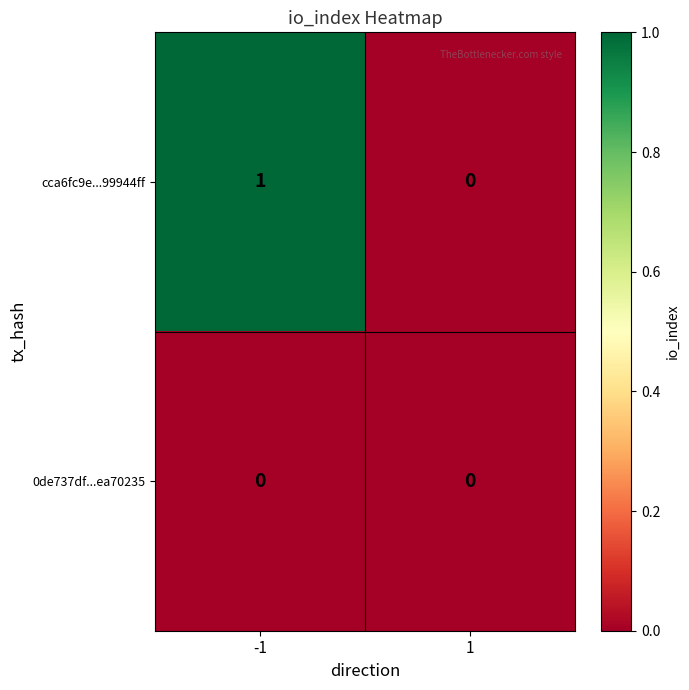

The cca6fc9e...99944ff series shows 0 at 1. True or false?

True